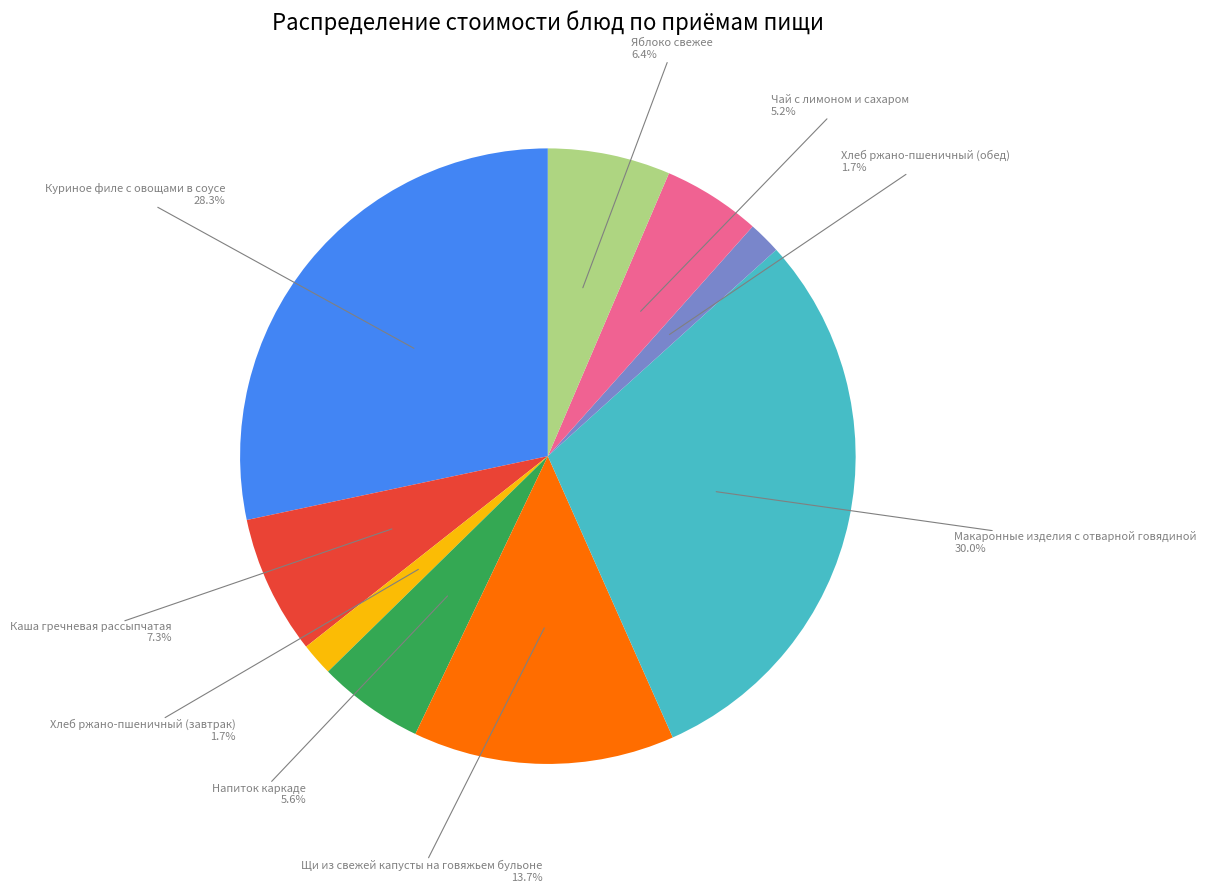

Does any single category account for the majority?

No